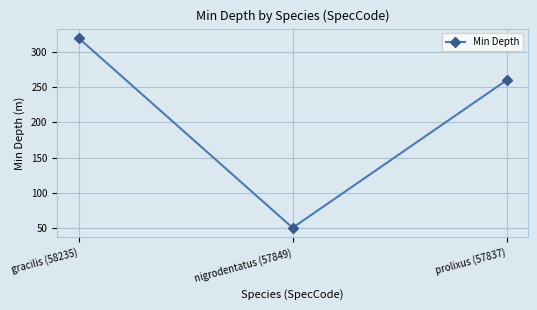

What is the sum of all values?

630